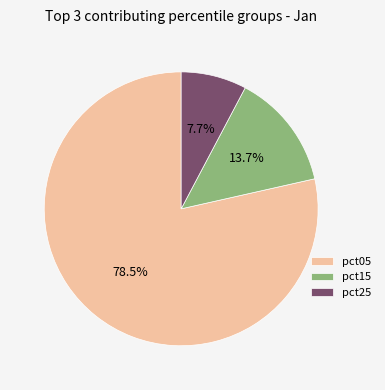

What is the ratio of the value at pct15 to the value at pct05?

0.2